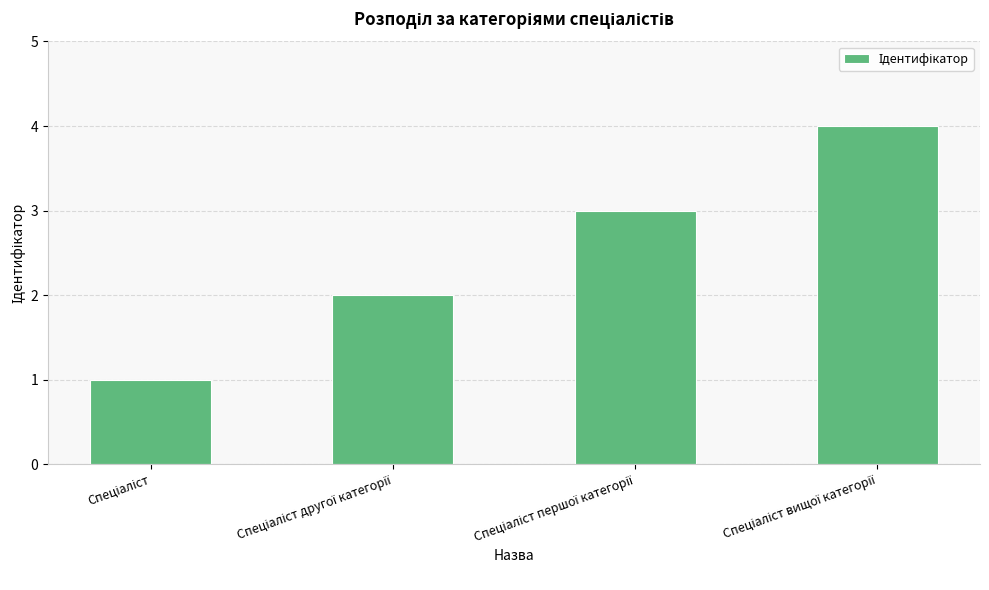

What is the maximum value shown in the chart?

4